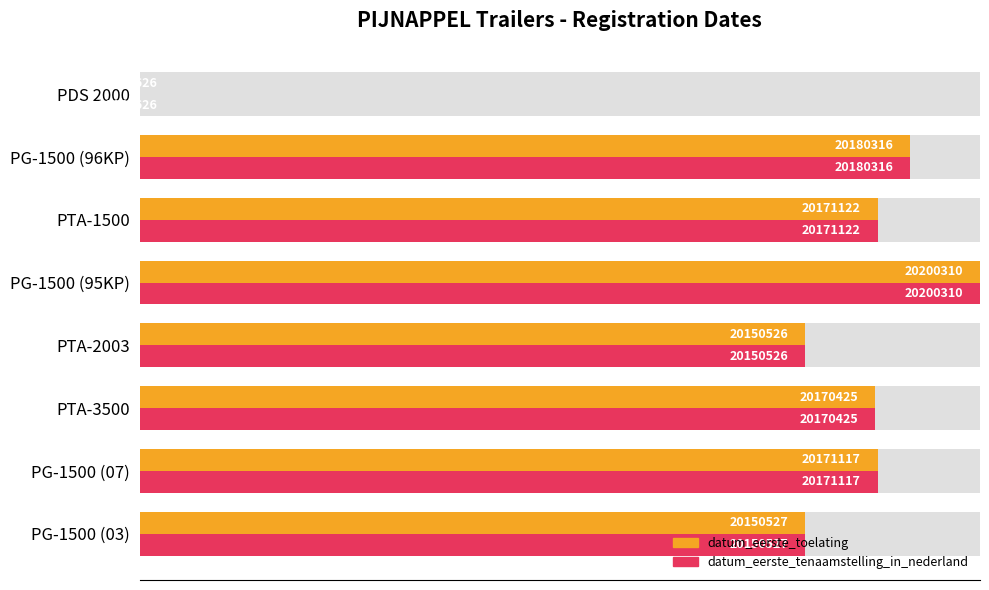

How many series are shown in this chart?

2